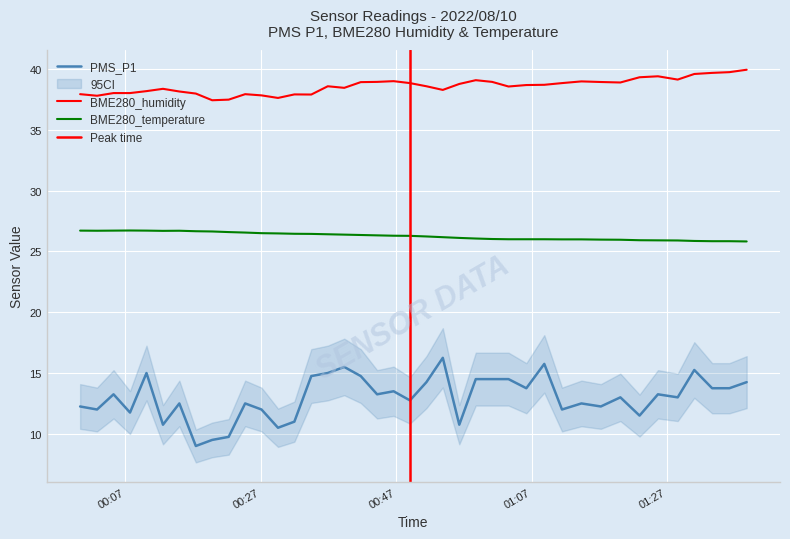

True or false: PMS_P1 has more than 0 points higher than both neighbors.

True